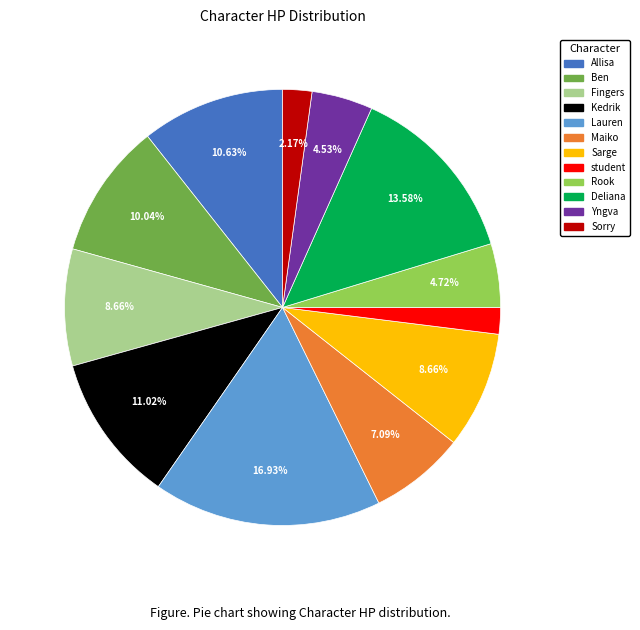

Do student and Fingers together represent more than half of the pie?

No